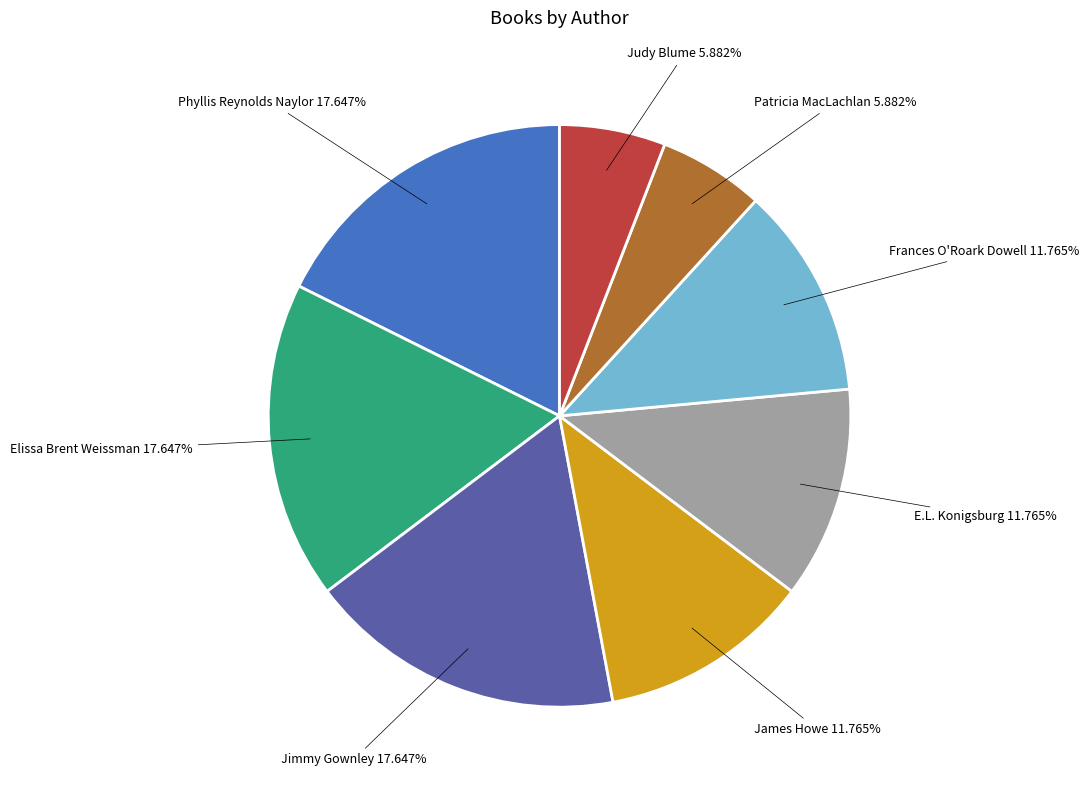

Combined, do E.L. Konigsburg and James Howe account for over 50%?

No